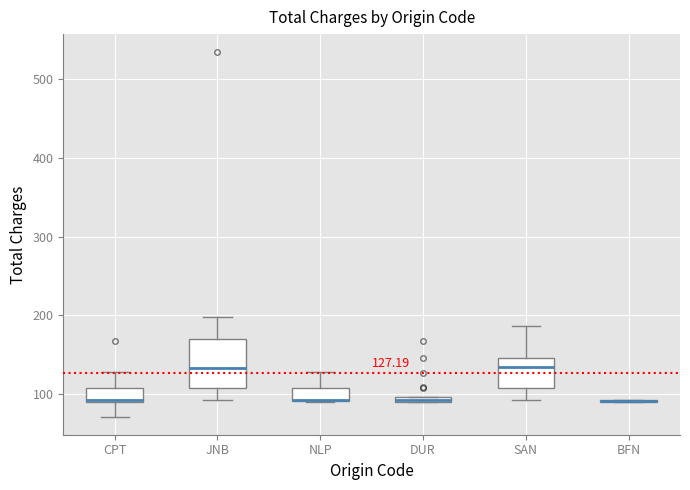

Which box is the tallest, from its lower edge to its upper edge?

JNB